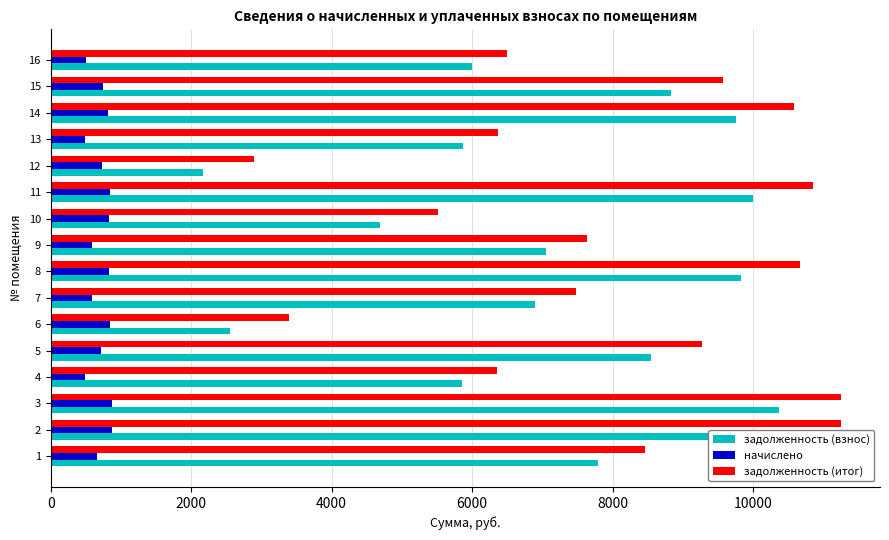

What is the sum of all начислено values?

11442.1